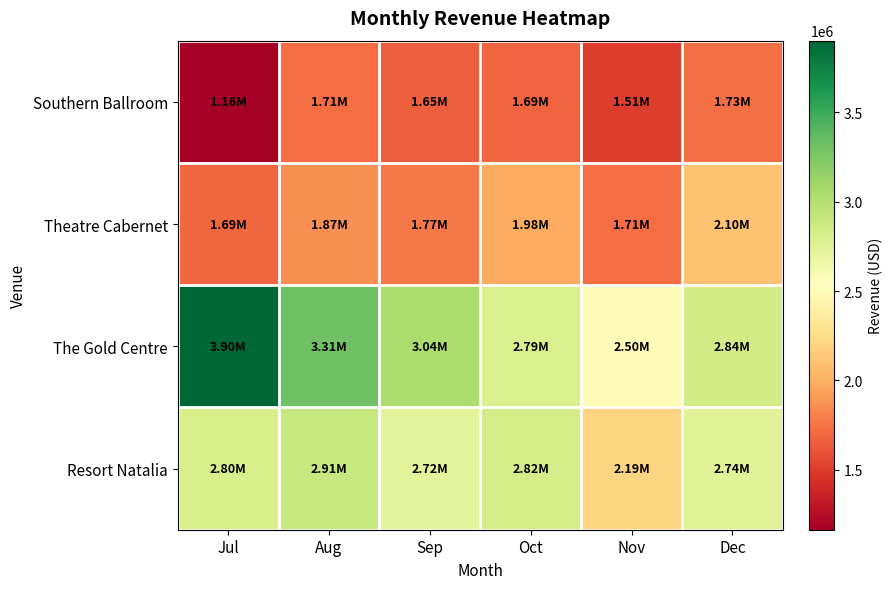

Which series has the largest total across all categories?

The Gold Centre